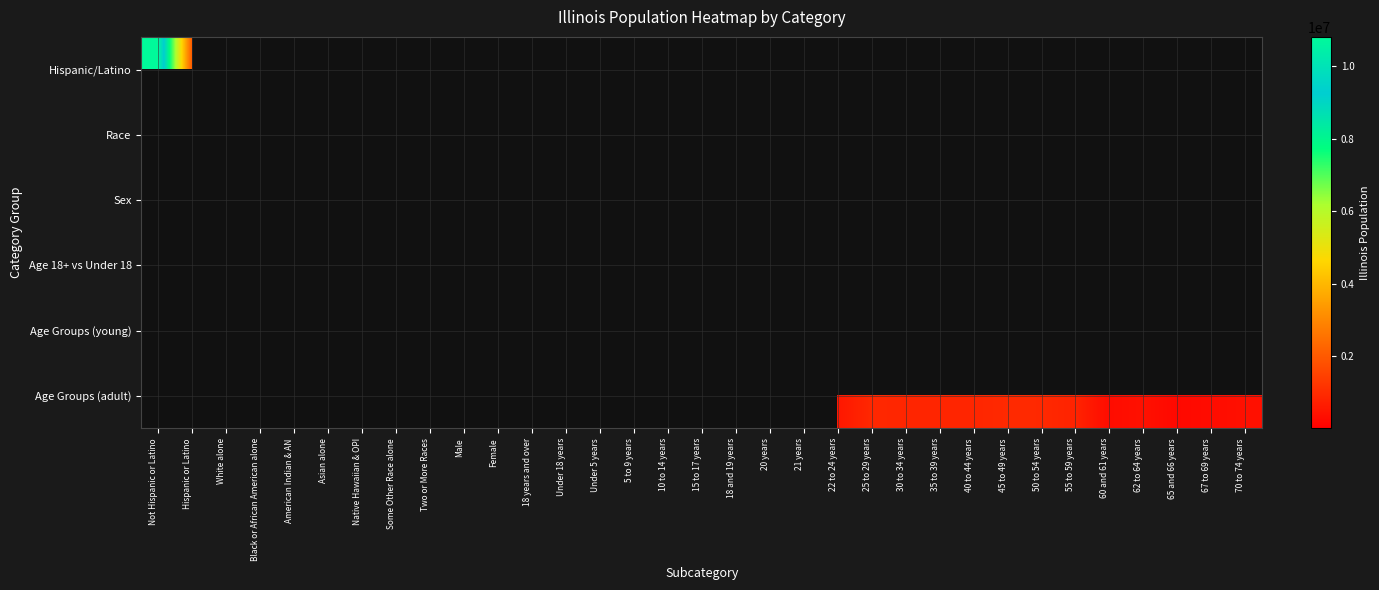

At how many categories does at least one series exceed 4262135?

5